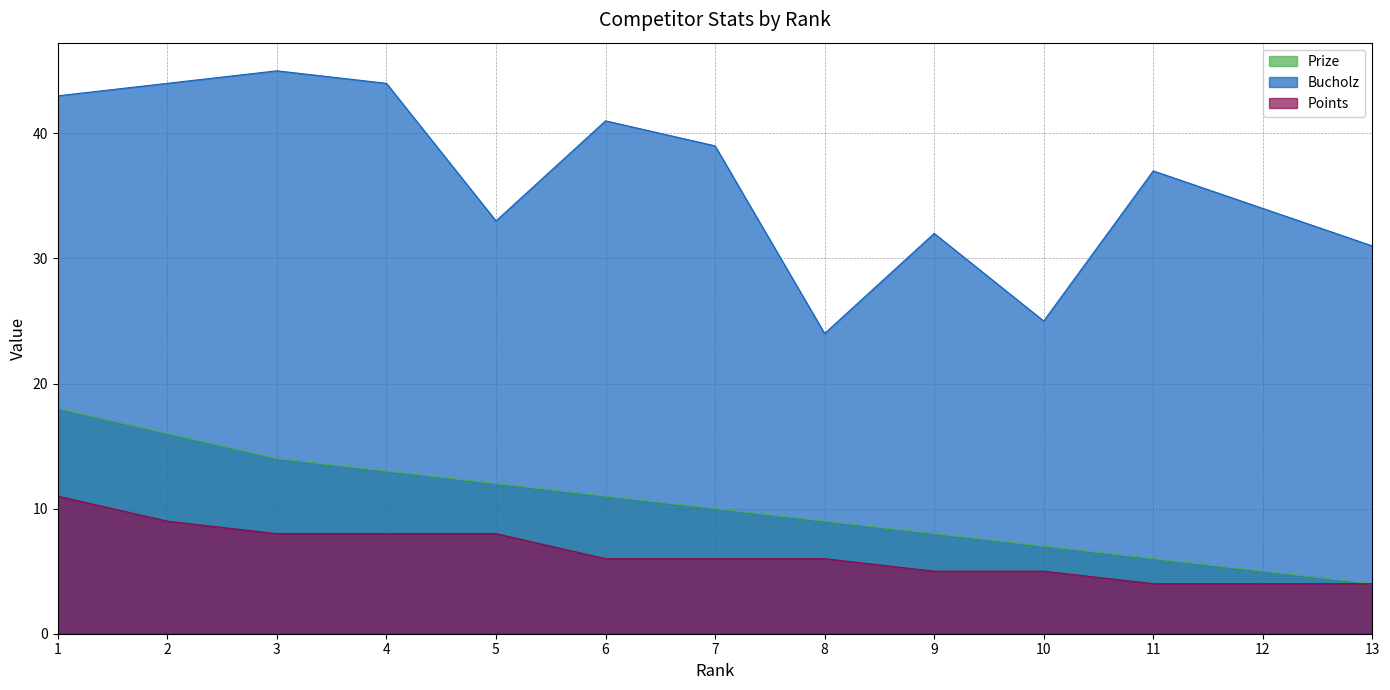

At which label does Prize reach its minimum?

13